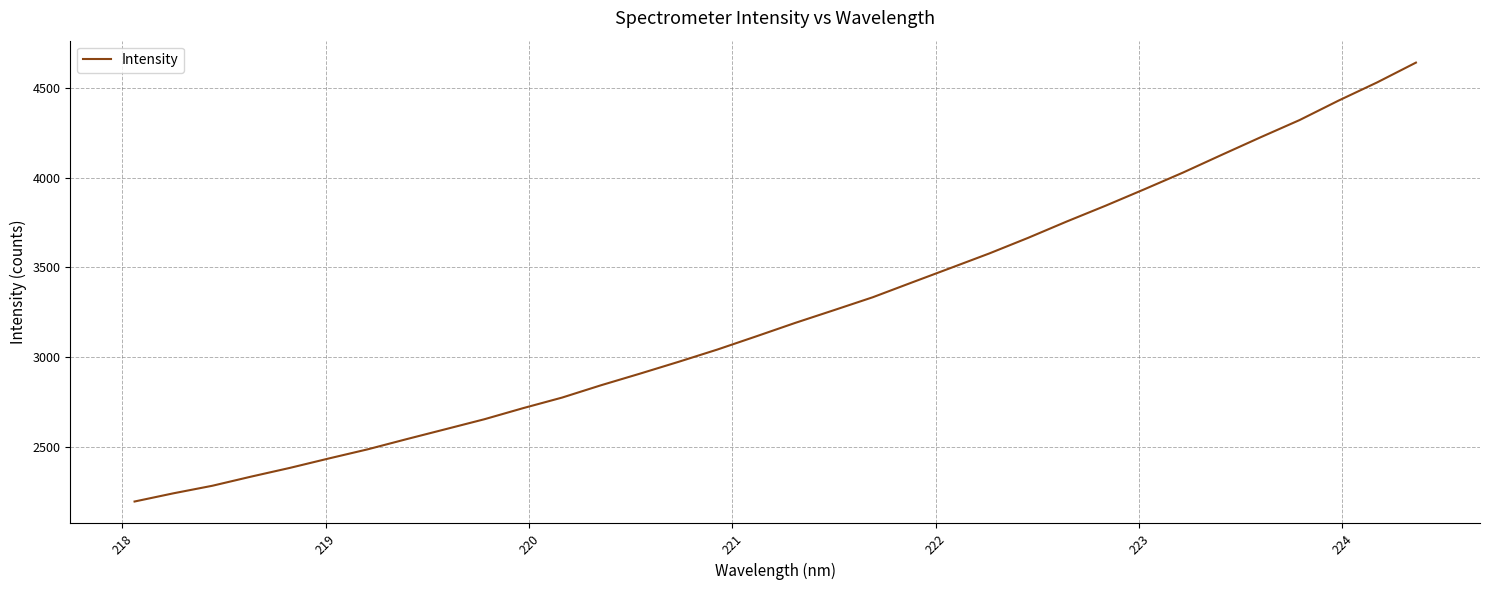

What is the minimum value shown in the chart?

2194.3